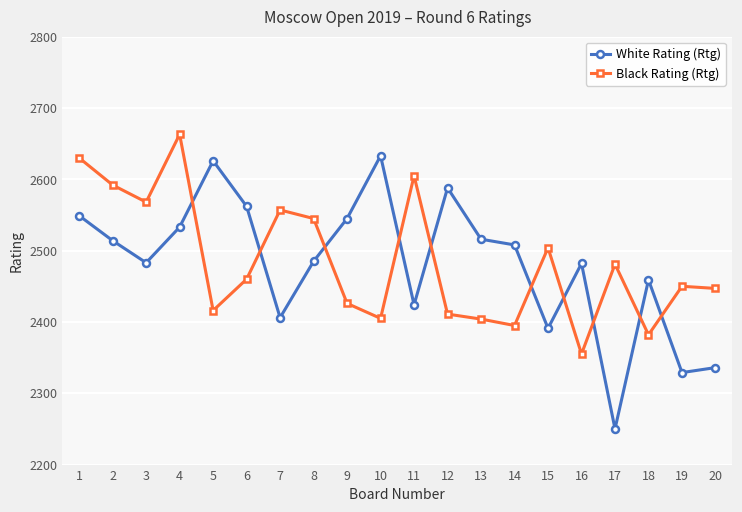

How many data points in Black Rating (Rtg) are less than 2460?

10